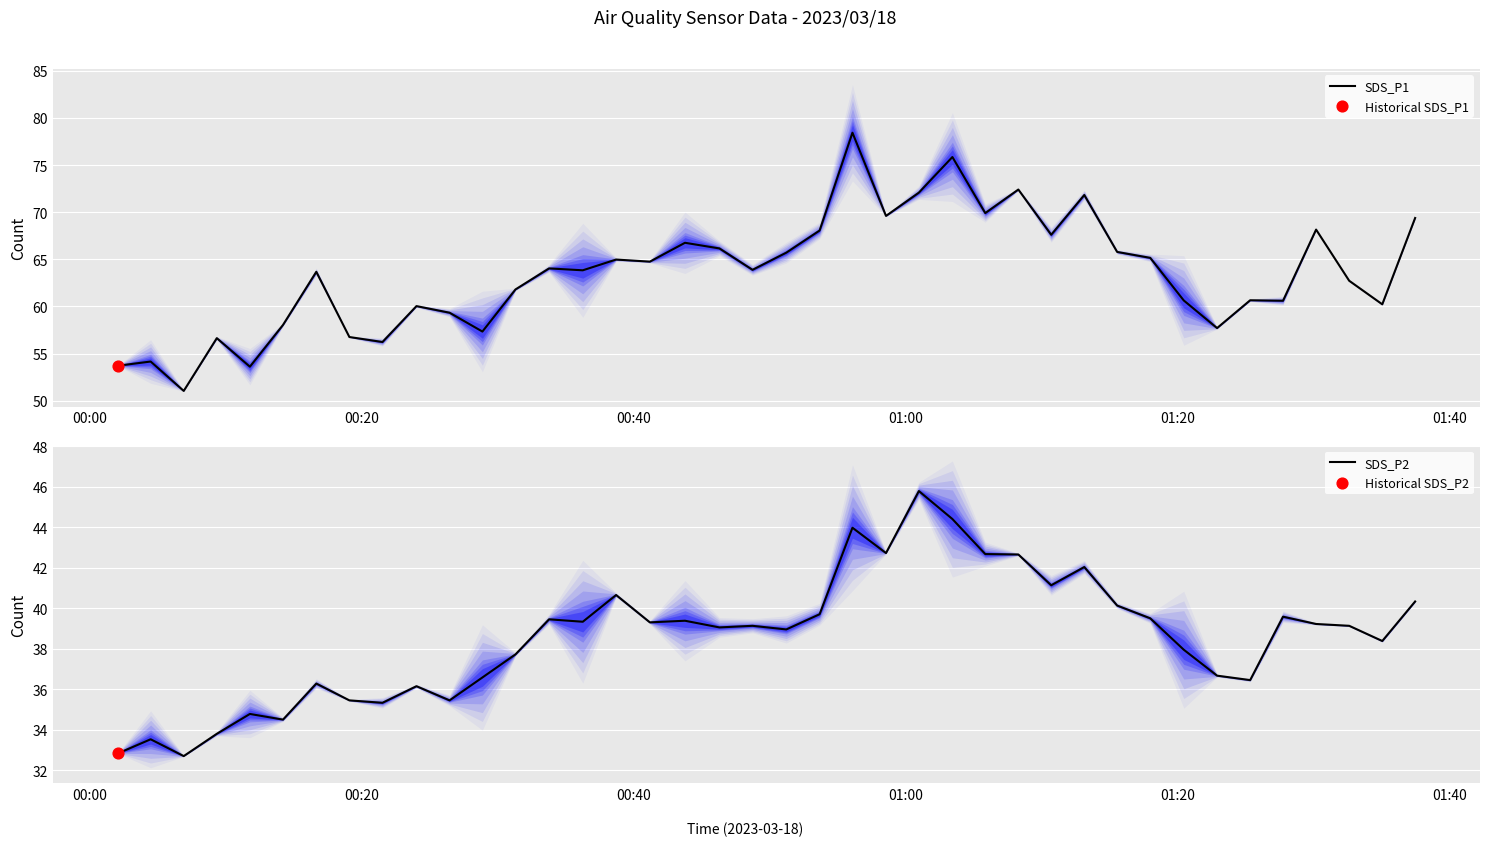

Is the value of SDS_P2 at 23 greater than the value of SDS_P1 at 01:00?

No